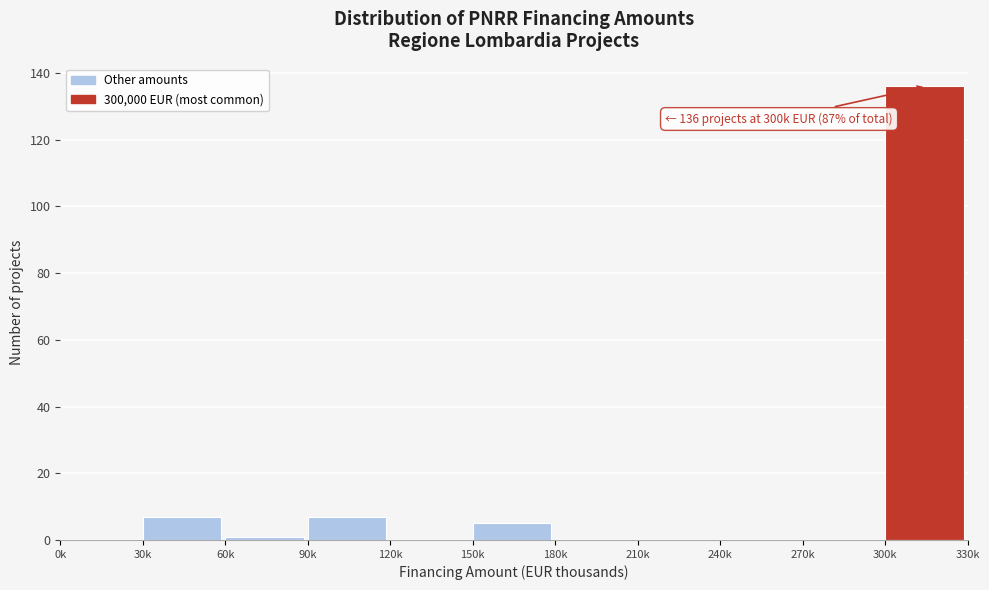

Reading left to right, what are all the values shown in this chart?

0k=0	30k=7	60k=1	90k=7	120k=0	150k=5	180k=0	210k=0	240k=0	270k=0	300k=136